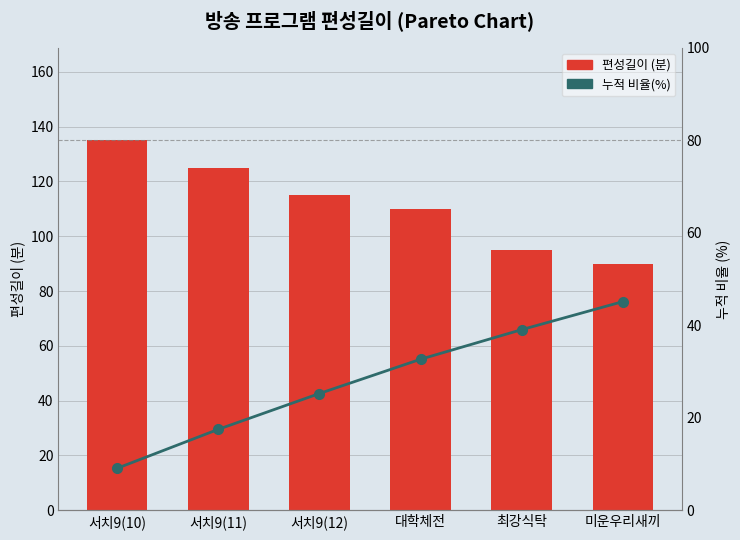

What is the difference between the highest and lowest values at 서치9(11)?

107.5